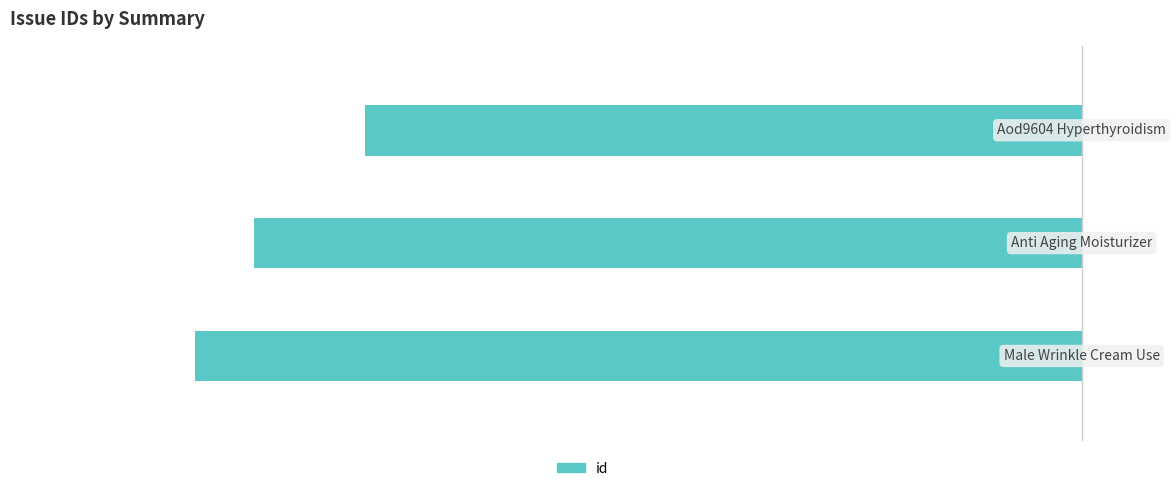

Are the bars horizontal?

Yes